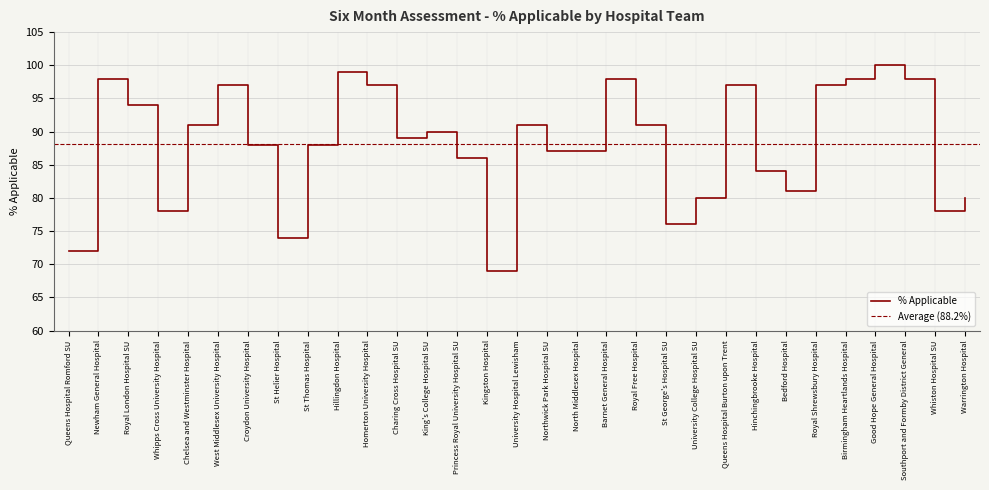

List the labels in order of value, largest first.

Good Hope General Hospital, Hillingdon Hospital, Newham General Hospital, Barnet General Hospital, Birmingham Heartlands Hospital, Southport and Formby District General, West Middlesex University Hospital, Homerton University Hospital, Queens Hospital Burton upon Trent, Royal Shrewsbury Hospital, Royal London Hospital SU, Chelsea and Westminster Hospital, University Hospital Lewisham, Royal Free Hospital, King's College Hospital SU, Charing Cross Hospital SU, Croydon University Hospital, St Thomas Hospital, Northwick Park Hospital SU, North Middlesex Hospital, Princess Royal University Hospital SU, Hinchingbrooke Hospital, Bedford Hospital, University College Hospital SU, Warrington Hospital, Whipps Cross University Hospital, Whiston Hospital SU, St George's Hospital SU, St Helier Hospital, Queens Hospital Romford SU, Kingston Hospital